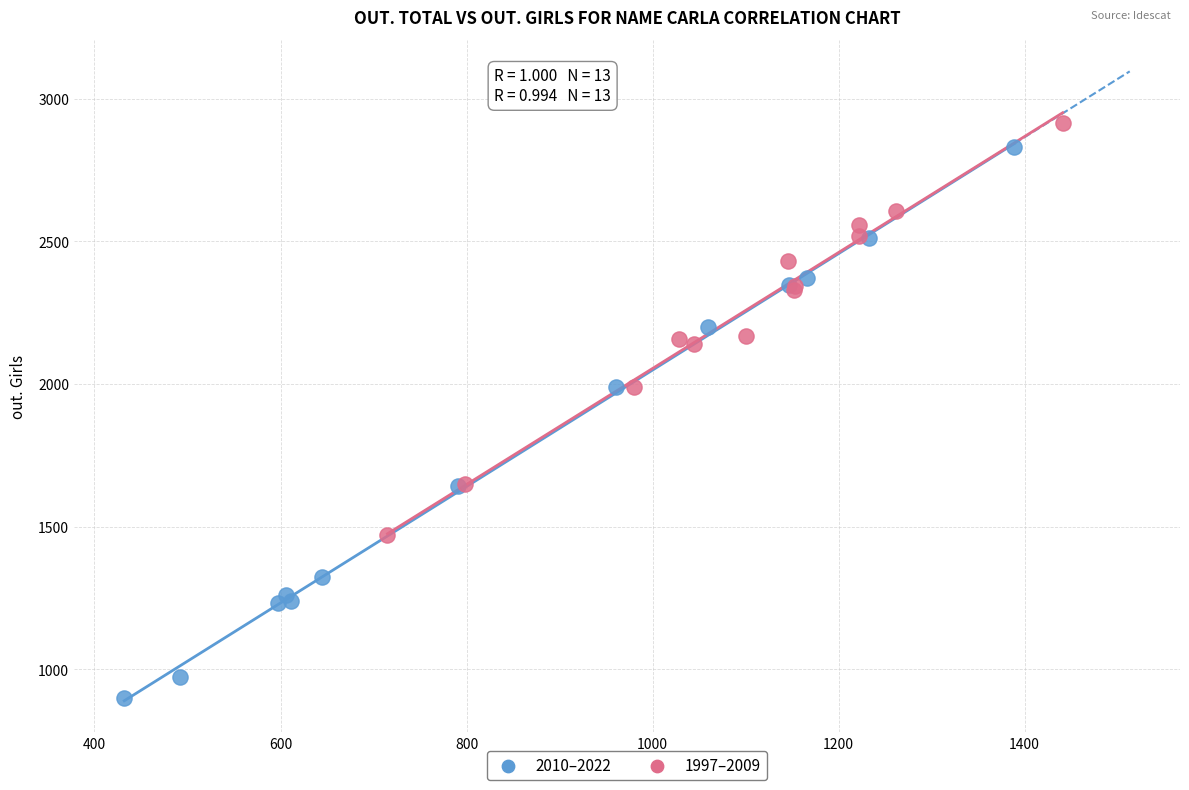

Which series reaches the minimum Y coordinate?

2010–2022